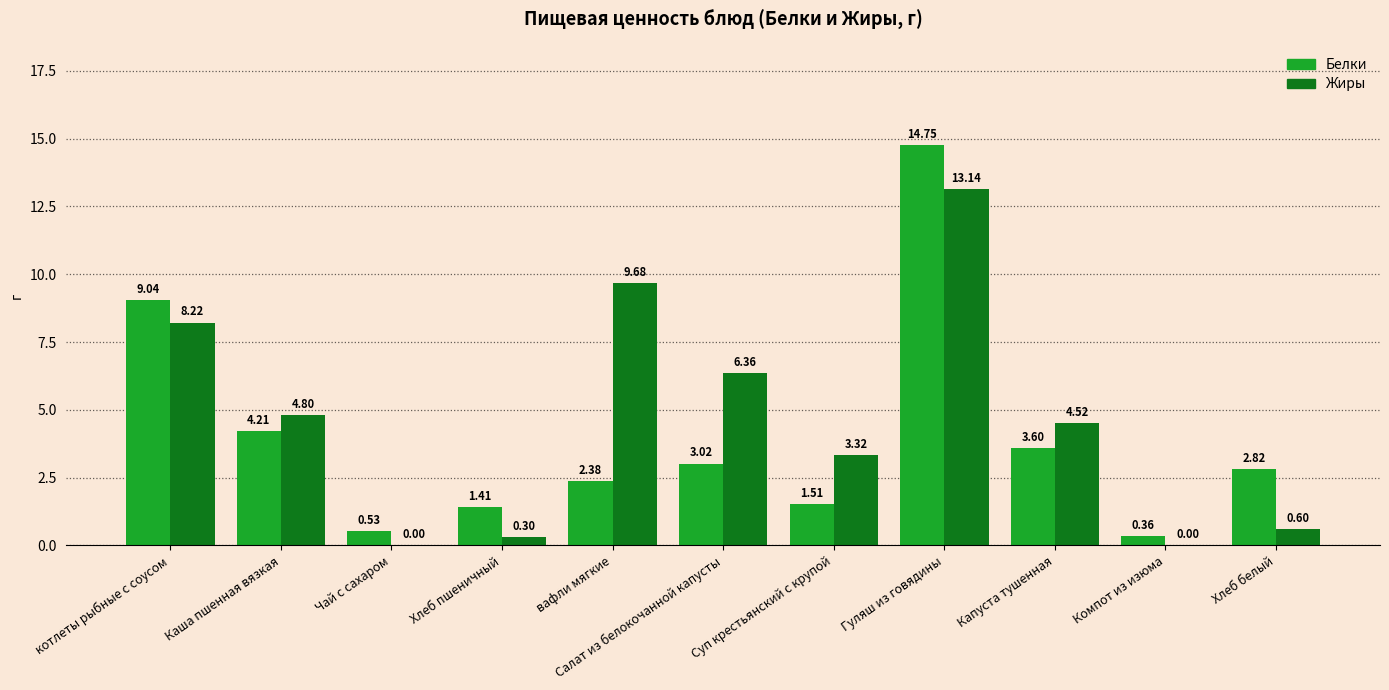

Where does the Белки series first go above 2?

котлеты рыбные с соусом